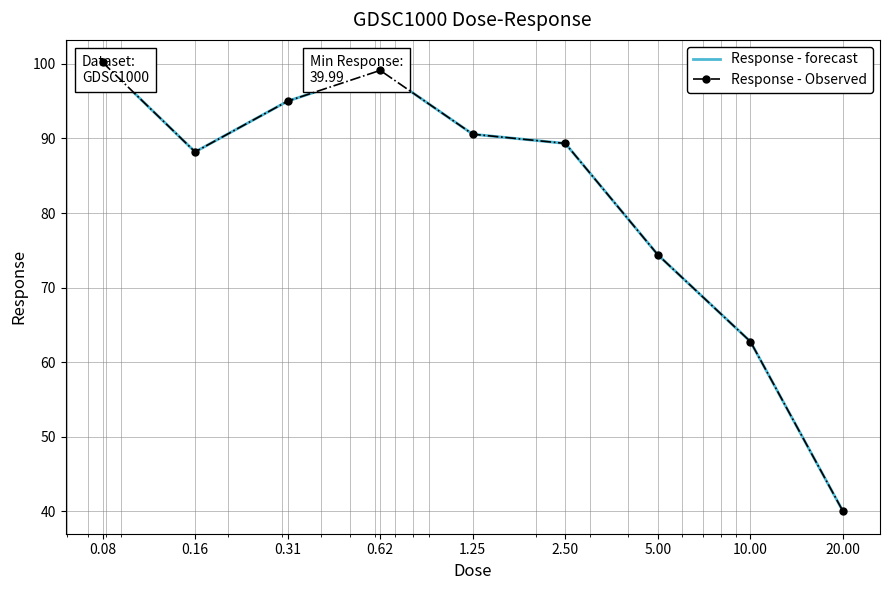

What is the sum of all Response - forecast values?

739.6